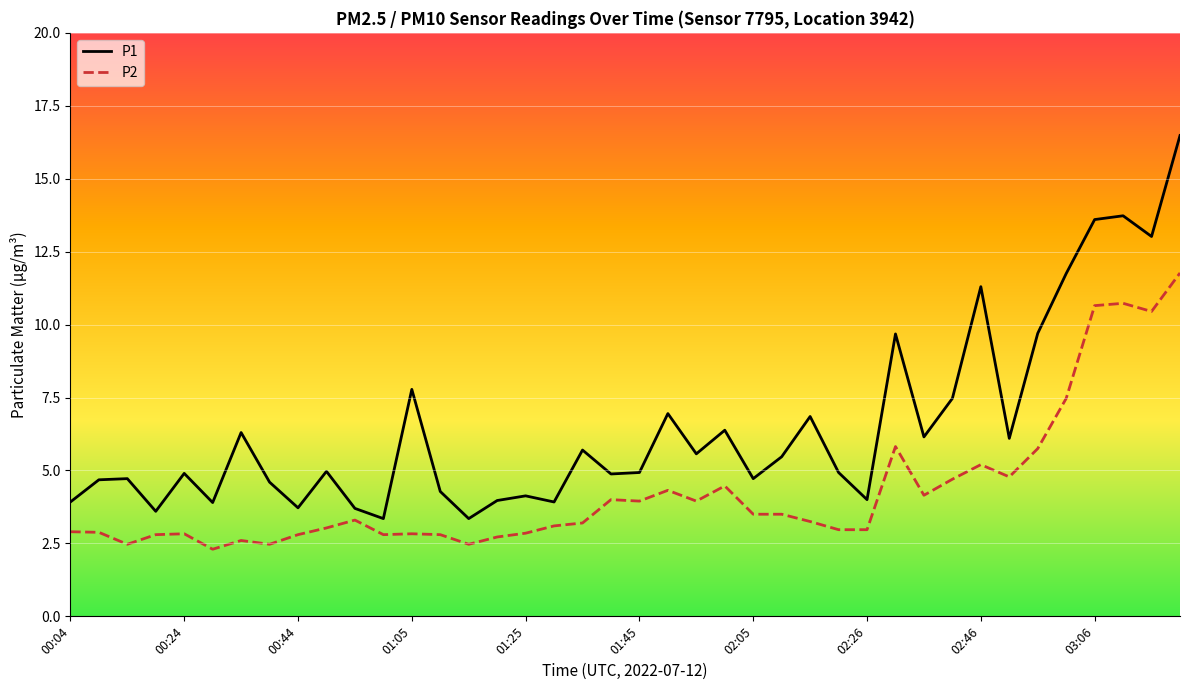

Rank the series by their maximum value, from highest to lowest.

P1, P2